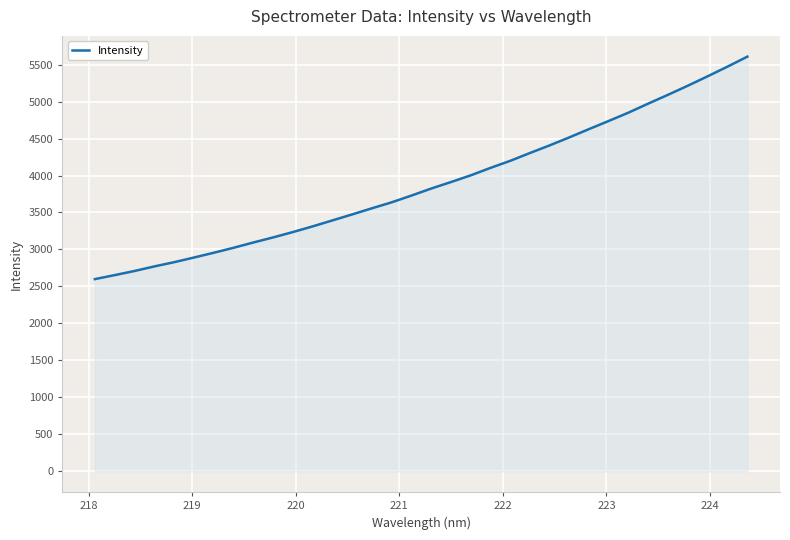

What is the difference between the maximum and minimum values?

3007.7